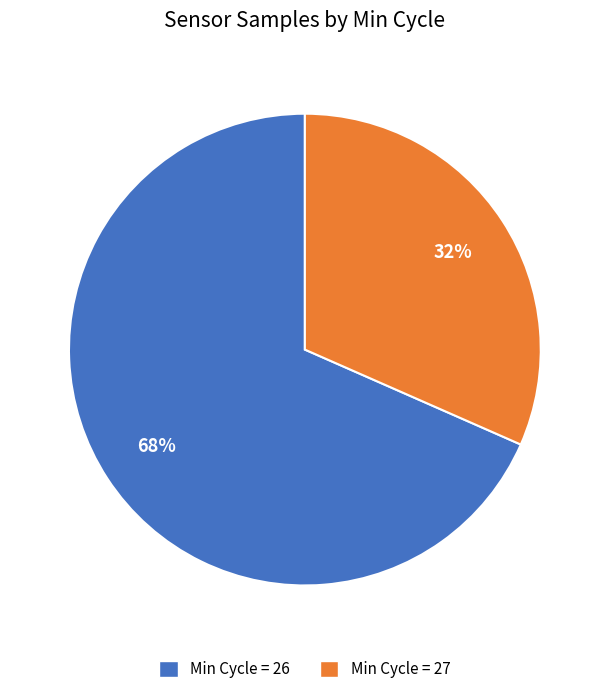

To the nearest percent, what percentage of the pie is Min Cycle = 26?

68%